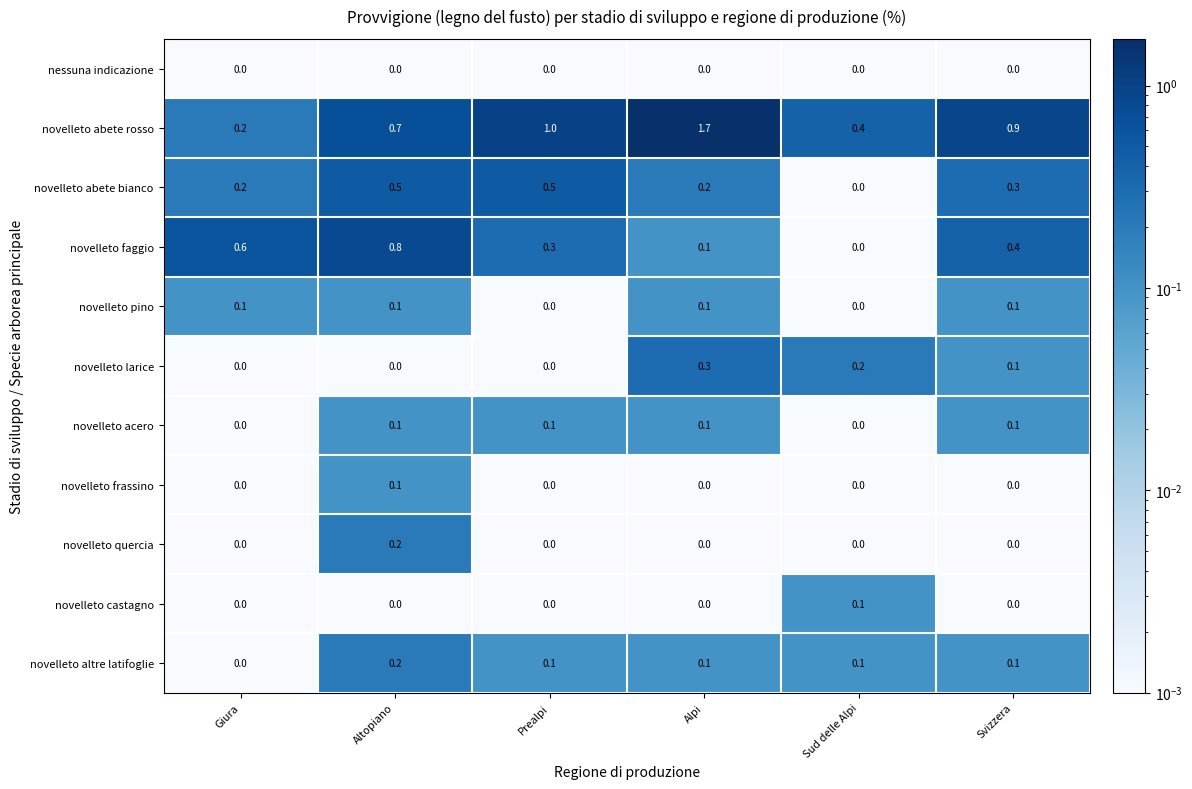

What is the sum of all novelleto pino values?

0.4